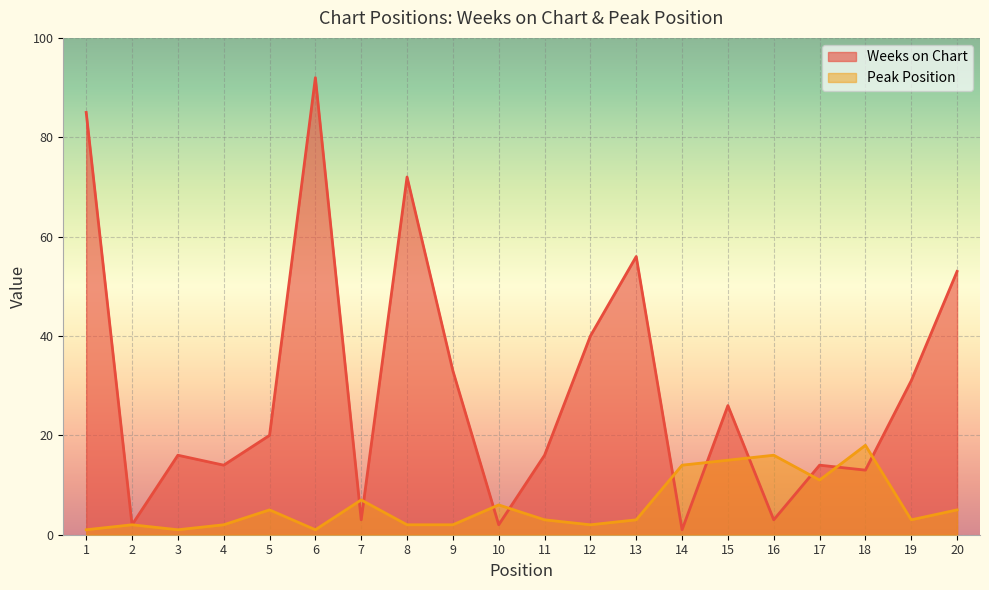

Which series has the largest range (max minus min)?

Weeks on Chart